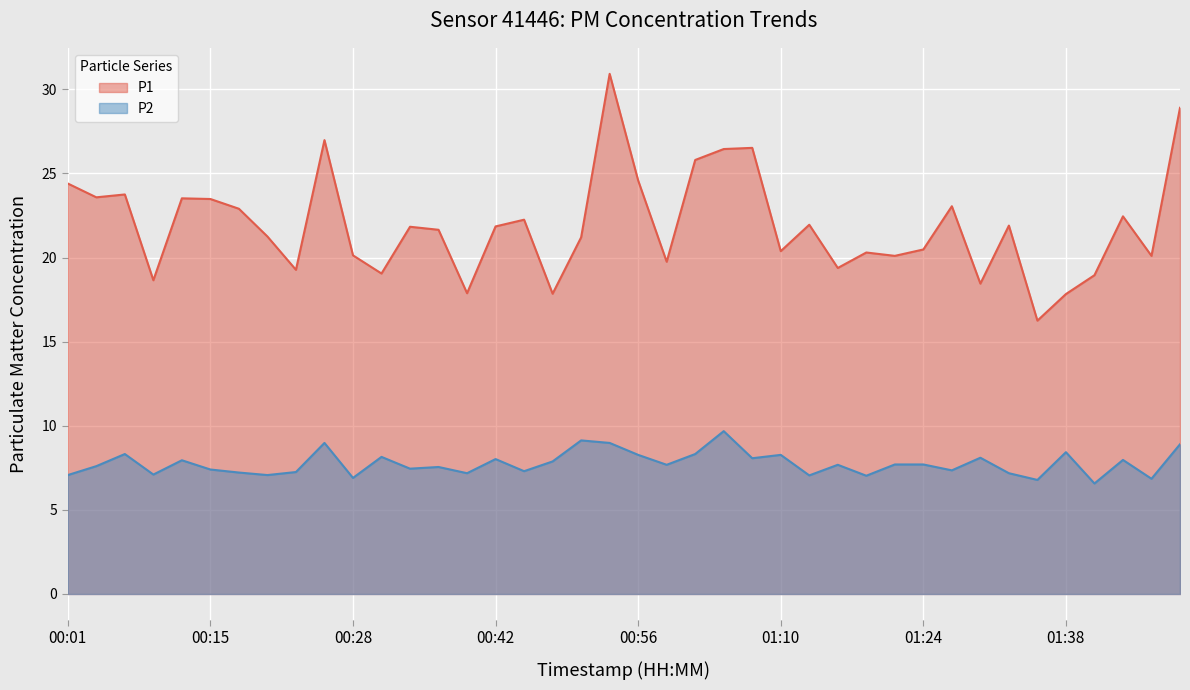

List the series in order of their peak value, highest first.

P1, P2